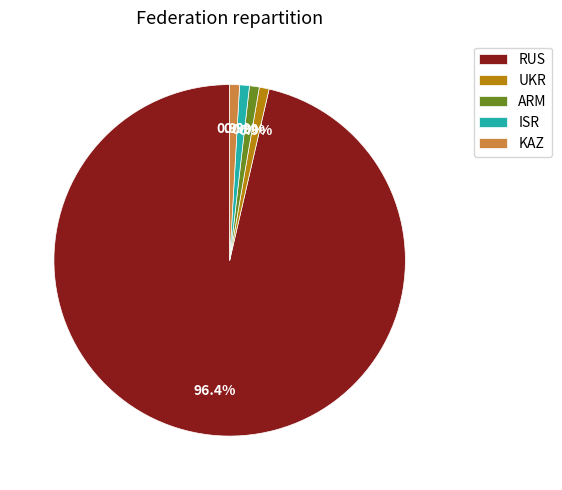

Is it true that ARM is 11% of the pie?

False